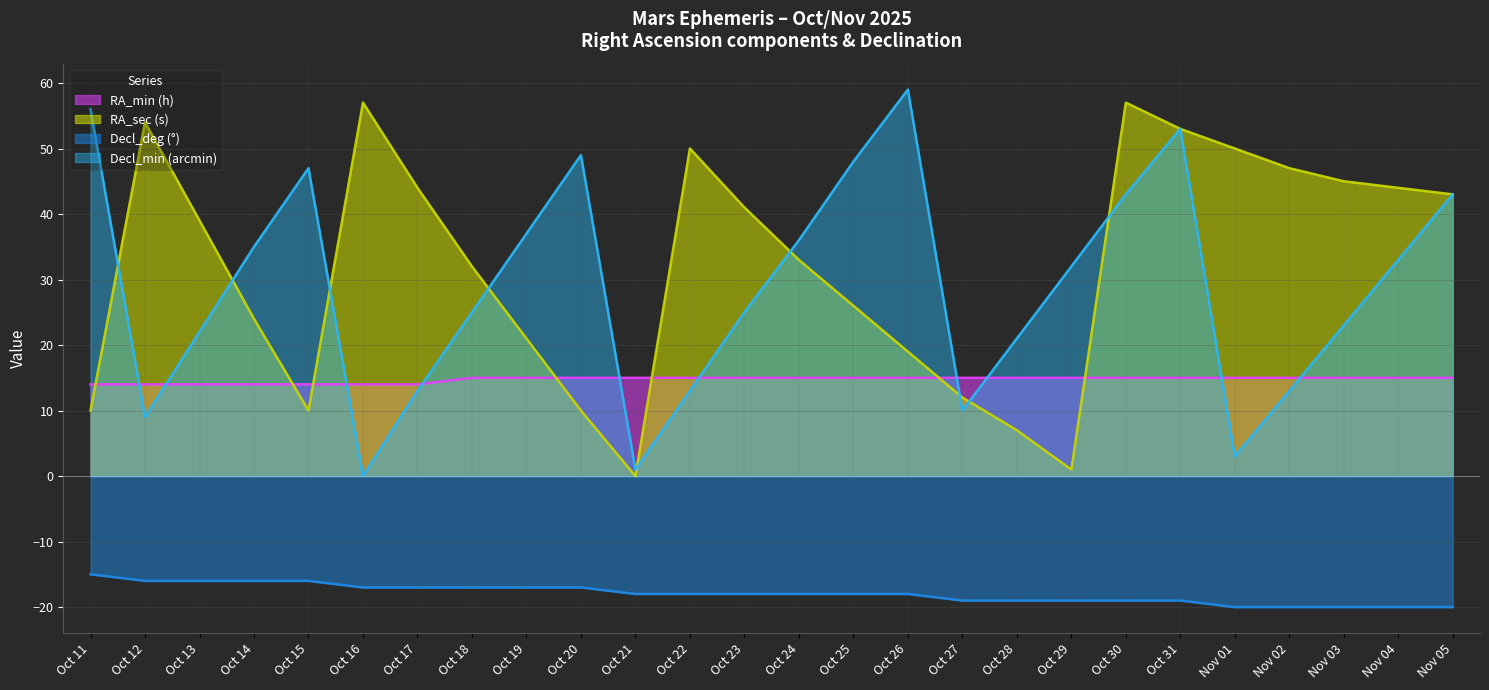

In Decl_min (arcmin), how many points are higher than both neighbors (excluding endpoints)?

4